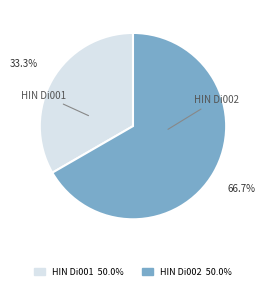

The HIN Di001 slice represents 33% of the pie. True or false?

True